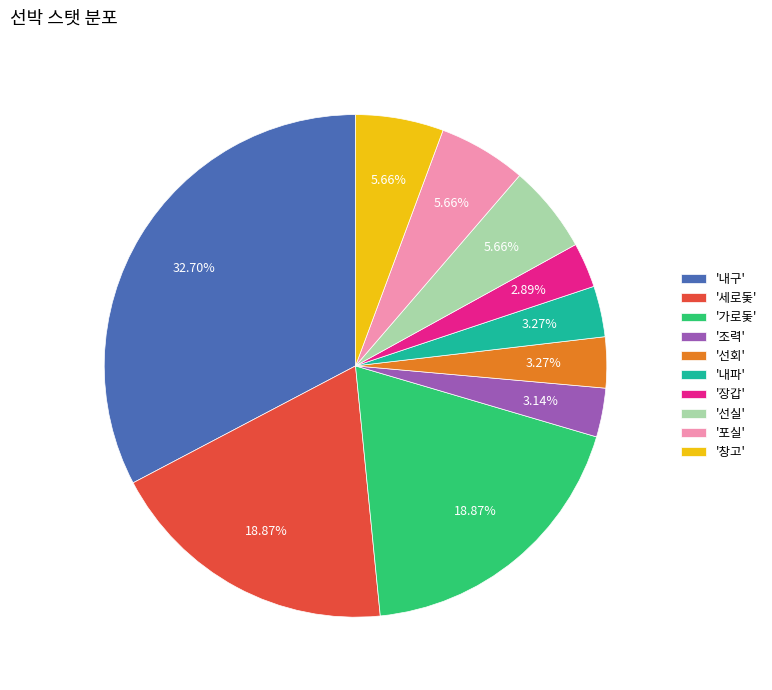

Approximately how many times larger is the value at '선회' compared to '선실'?

0.6